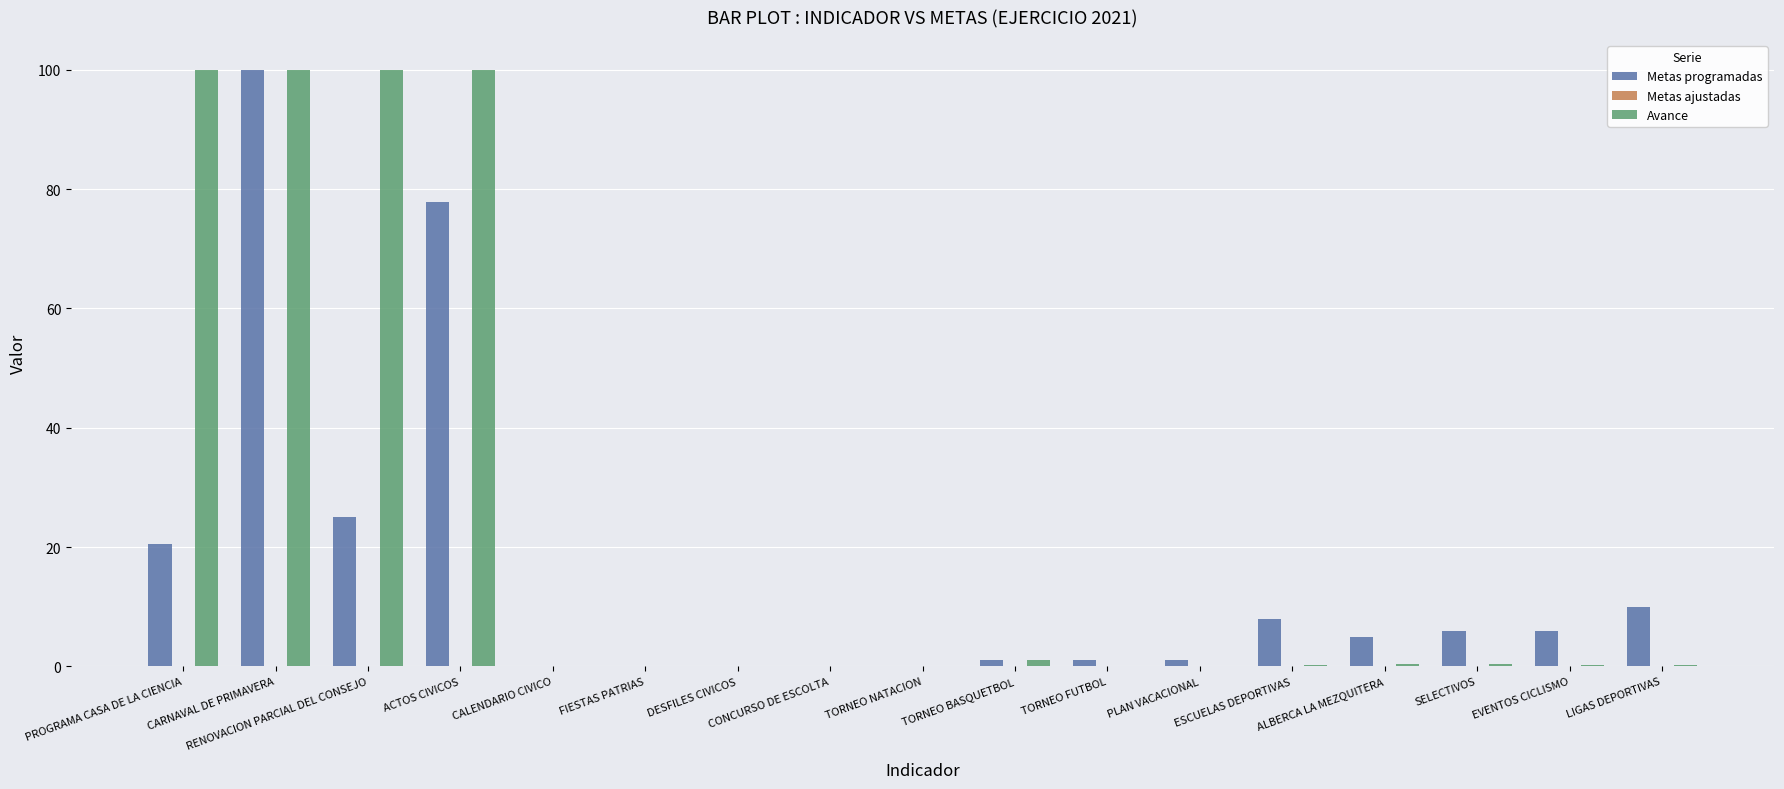

At which label does Metas programadas reach its peak?

CARNAVAL DE PRIMAVERA